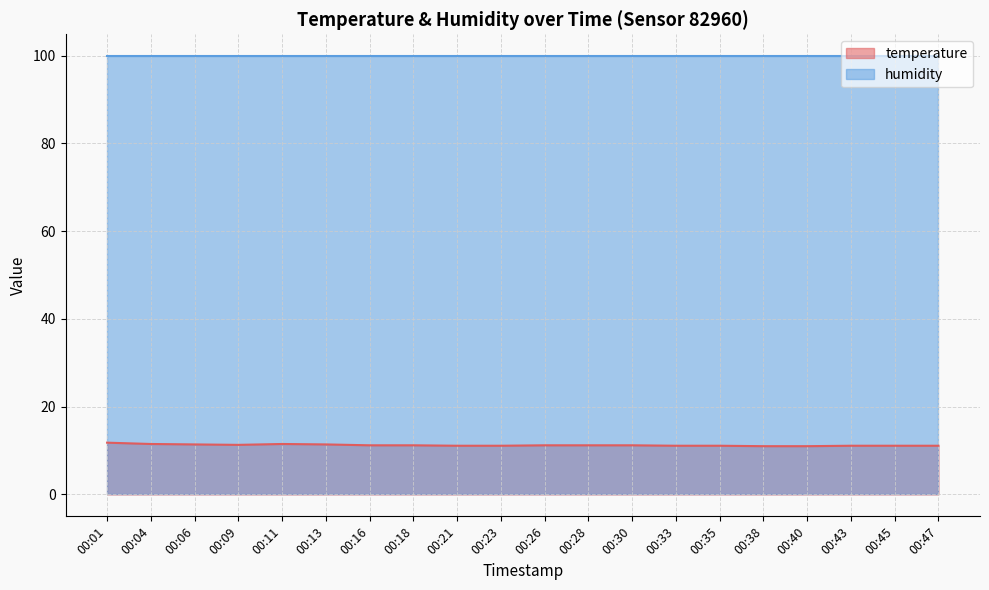

What is the ratio of the value at 00:04 to the value at 00:43?

1.0